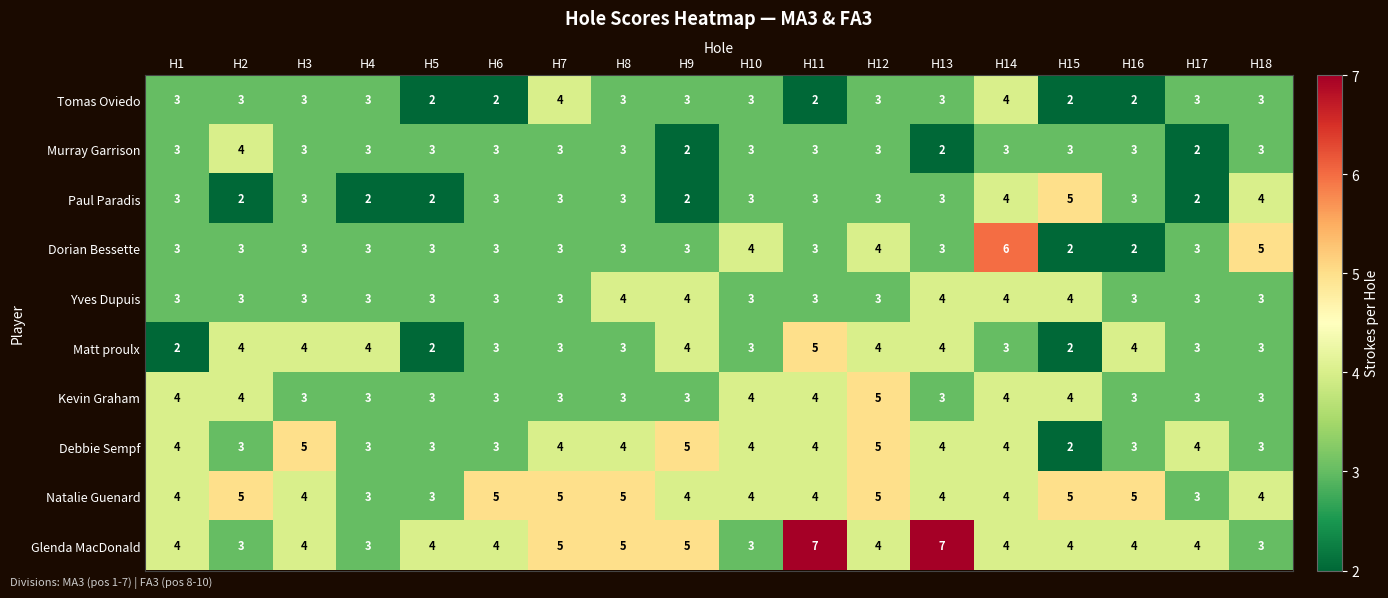

What is the maximum value for Glenda MacDonald?

7